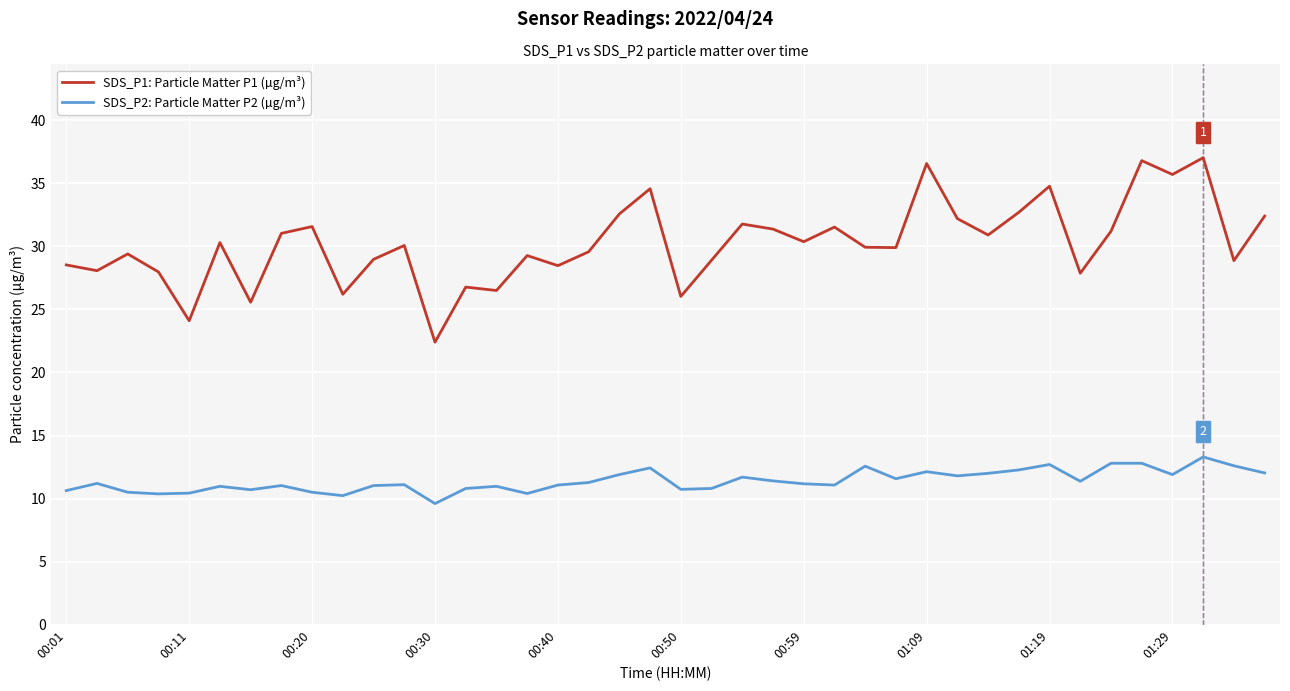

True or false: SDS_P1: Particle Matter P1 (µg/m³) and SDS_P2: Particle Matter P2 (µg/m³) cross at least once.

False